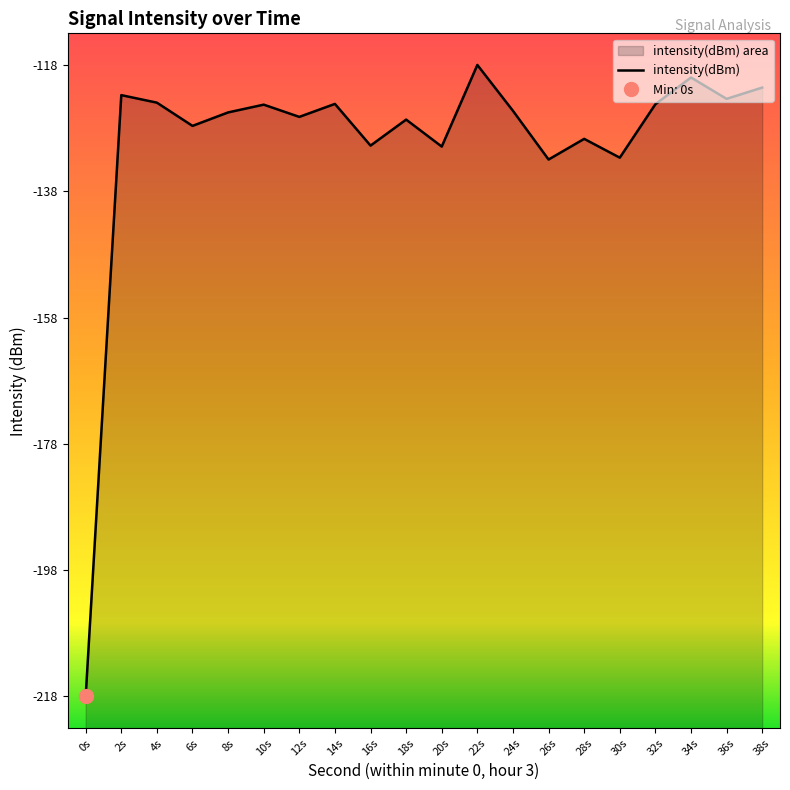

Which has a higher value, 20s or 32s?

32s